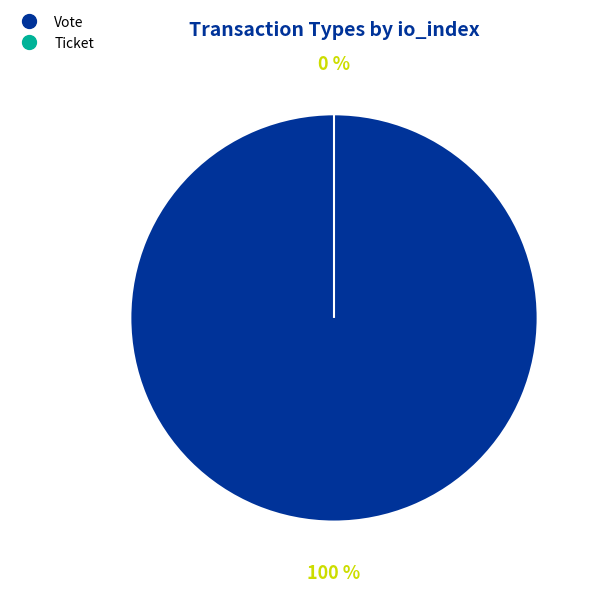

Count the number of slices in the pie.

2